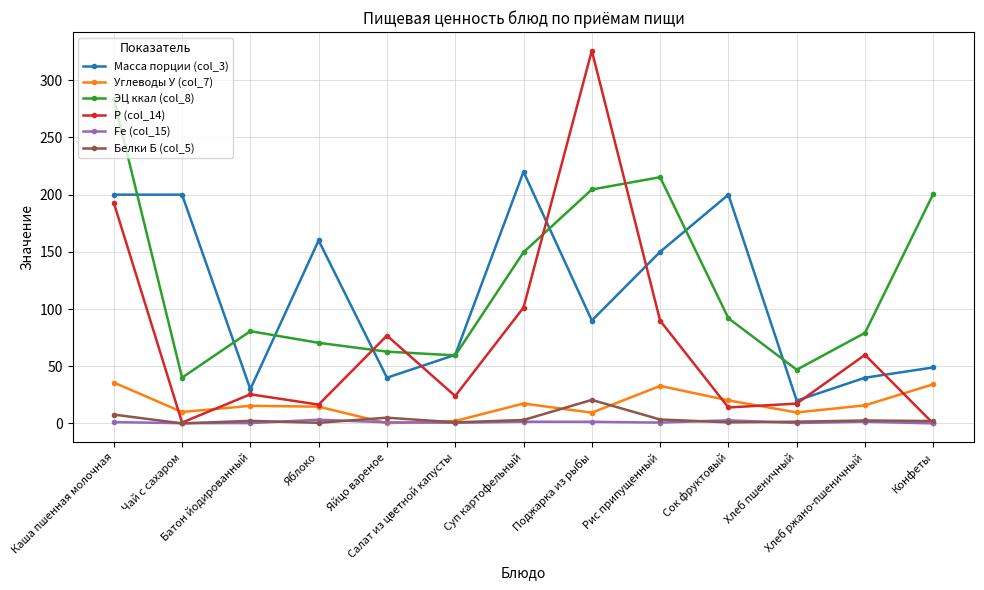

What is the maximum value shown in the chart?

325.8